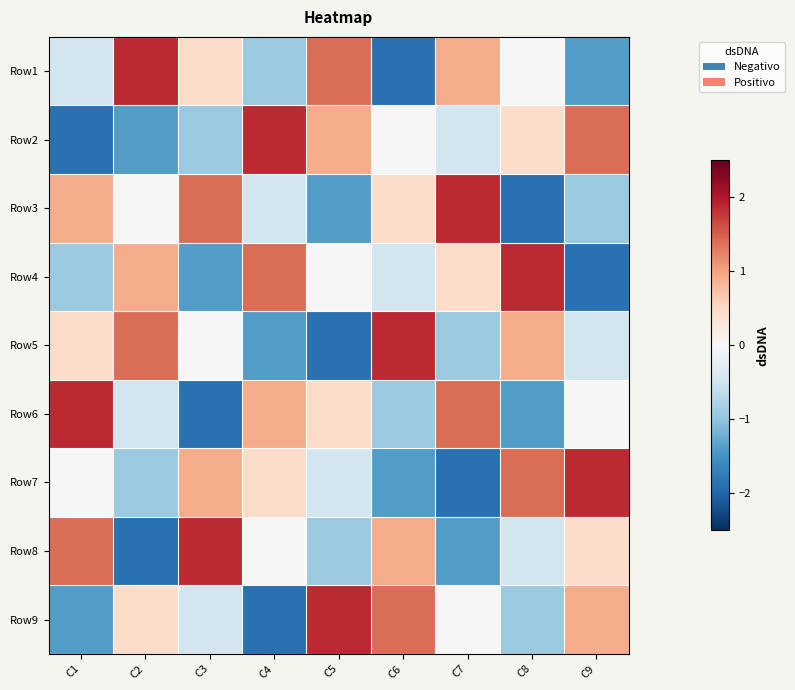

Reading left to right, what are all the values shown in this chart?

Row1: C1=-0.5	C2=1.9	C3=0.5	C4=-0.9	C5=1.4	C6=-1.9	C7=0.9	C8=0.0	C9=-1.4
Row2: C1=-1.9	C2=-1.4	C3=-0.9	C4=1.9	C5=0.9	C6=0.0	C7=-0.5	C8=0.5	C9=1.4
Row3: C1=0.9	C2=0.0	C3=1.4	C4=-0.5	C5=-1.4	C6=0.5	C7=1.9	C8=-1.9	C9=-0.9
Row4: C1=-0.9	C2=0.9	C3=-1.4	C4=1.4	C5=0.0	C6=-0.5	C7=0.5	C8=1.9	C9=-1.9
Row5: C1=0.5	C2=1.4	C3=0.0	C4=-1.4	C5=-1.9	C6=1.9	C7=-0.9	C8=0.9	C9=-0.5
Row6: C1=1.9	C2=-0.5	C3=-1.9	C4=0.9	C5=0.5	C6=-0.9	C7=1.4	C8=-1.4	C9=0.0
Row7: C1=0.0	C2=-0.9	C3=0.9	C4=0.5	C5=-0.5	C6=-1.4	C7=-1.9	C8=1.4	C9=1.9
Row8: C1=1.4	C2=-1.9	C3=1.9	C4=0.0	C5=-0.9	C6=0.9	C7=-1.4	C8=-0.5	C9=0.5
Row9: C1=-1.4	C2=0.5	C3=-0.5	C4=-1.9	C5=1.9	C6=1.4	C7=0.0	C8=-0.9	C9=0.9